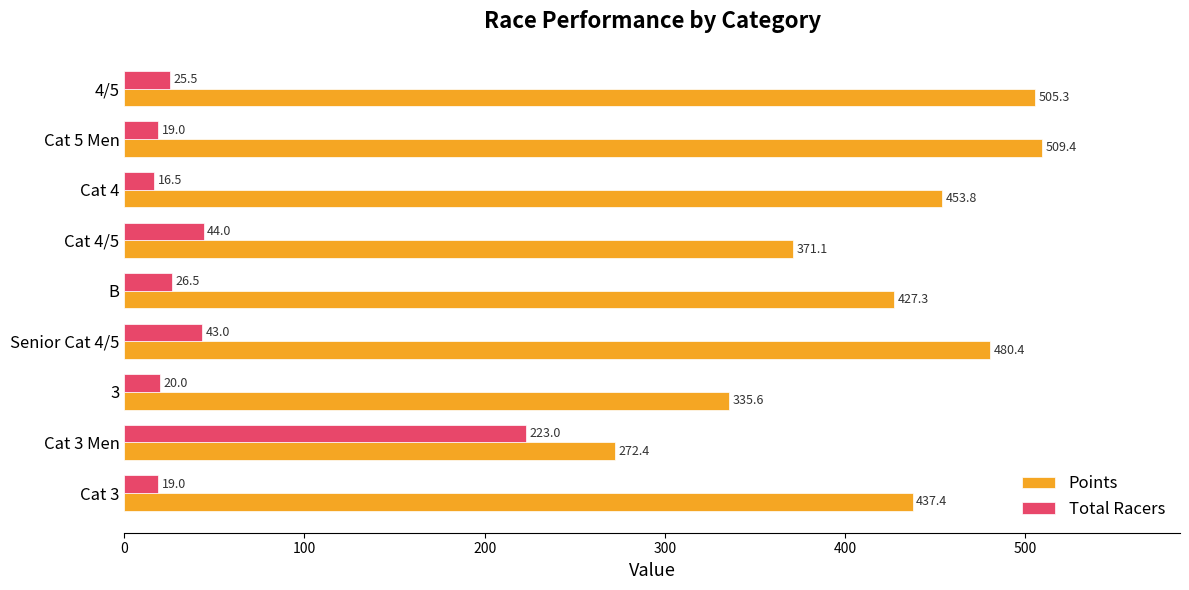

How many data points in Points are less than 437?

4